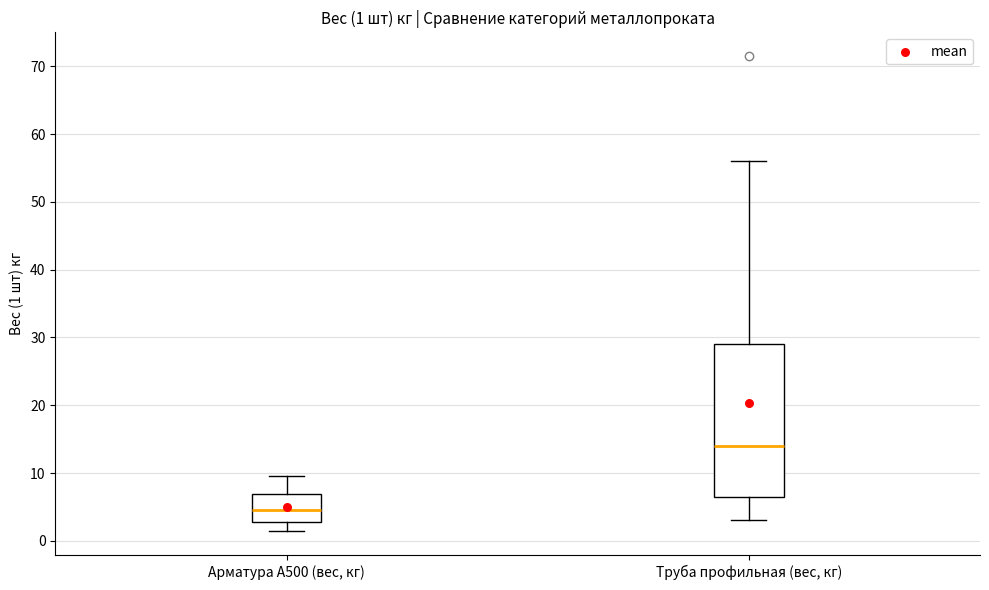

Which box has the lowest median line?

Арматура А500 (вес, кг)